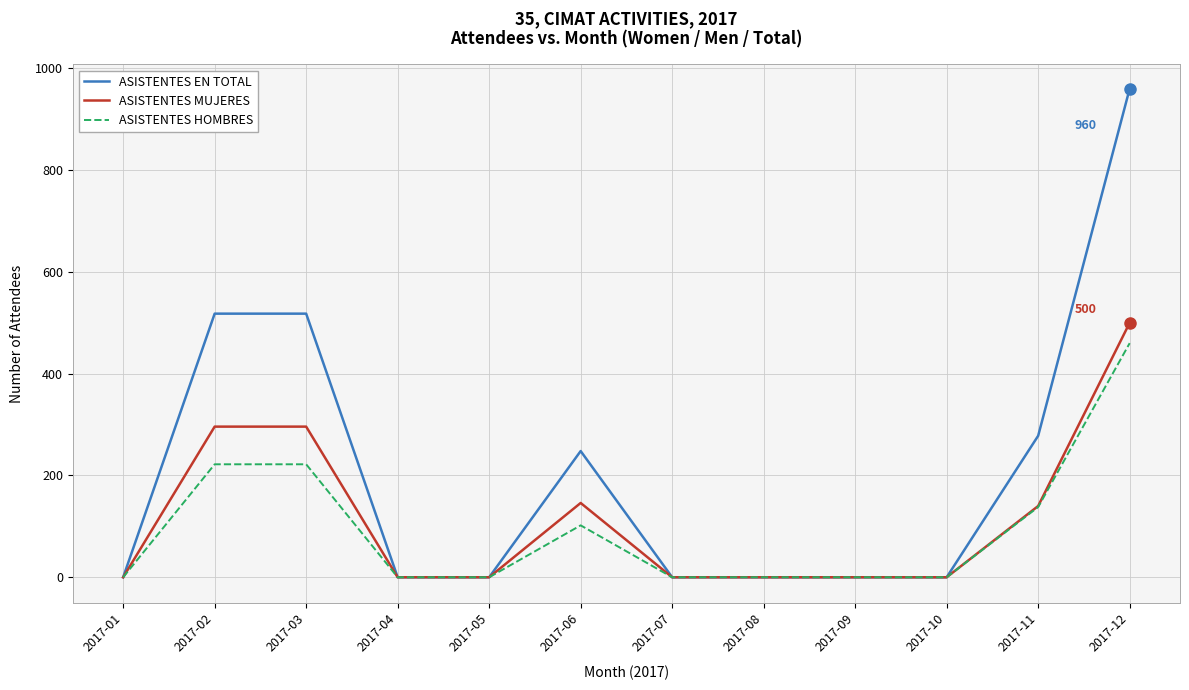

Is the value of ASISTENTES HOMBRES at 2017-06 greater than the value of ASISTENTES MUJERES at 2017-11?

No